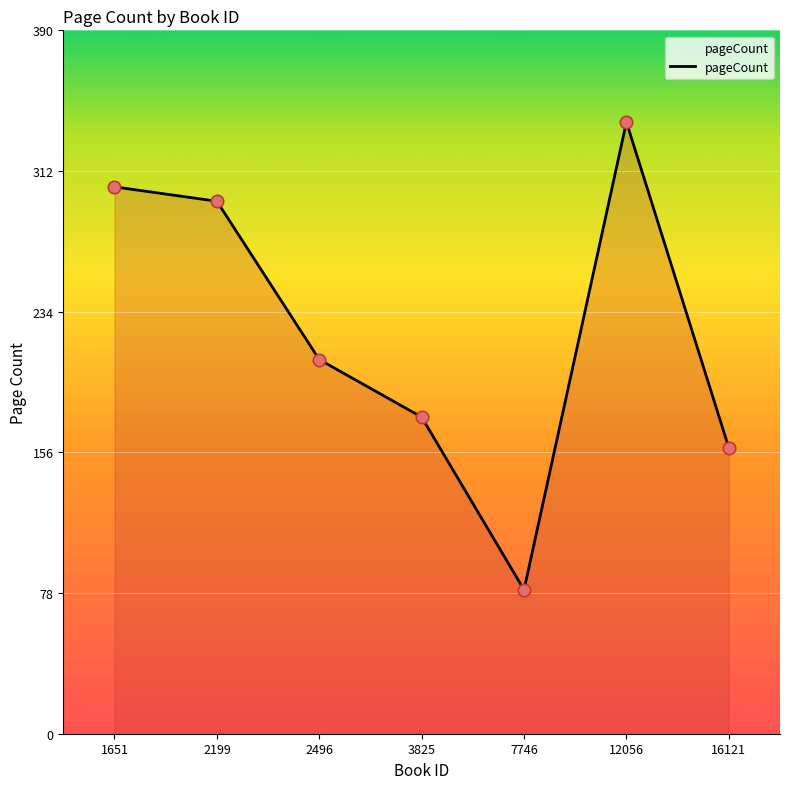

What is the change in value from 7746 to 12056?

+260